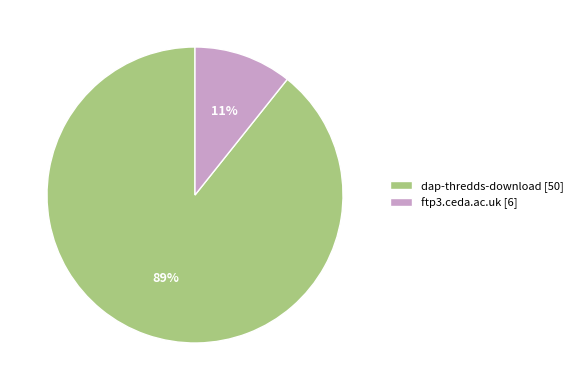

How many segments does this pie chart have?

2